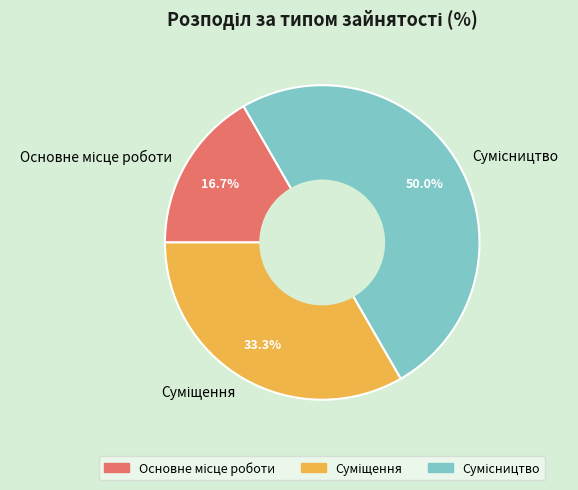

What percentage is the Основне місце роботи slice, to the nearest percent?

17%